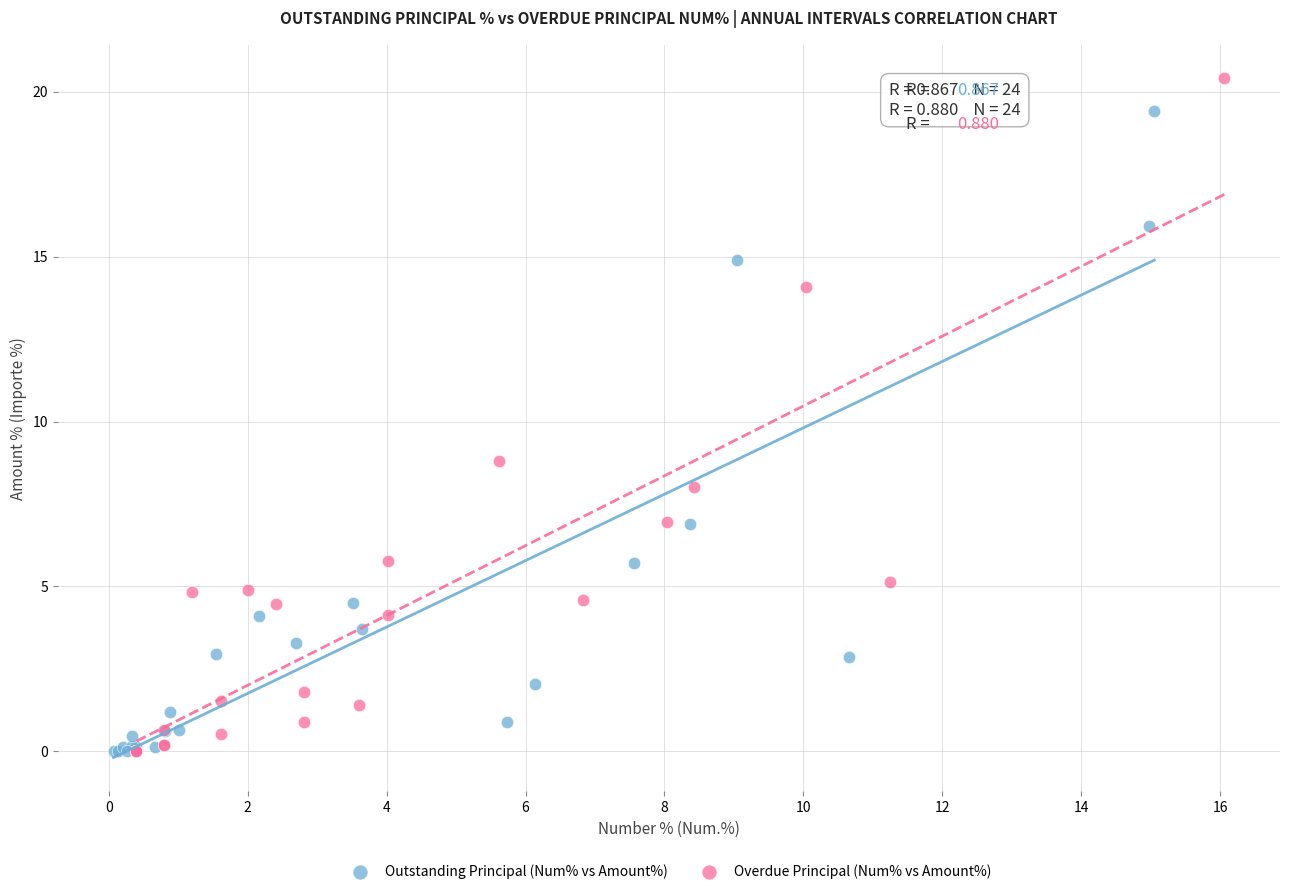

Which series has the largest Y range (max minus min)?

Overdue Principal (Num% vs Amount%)